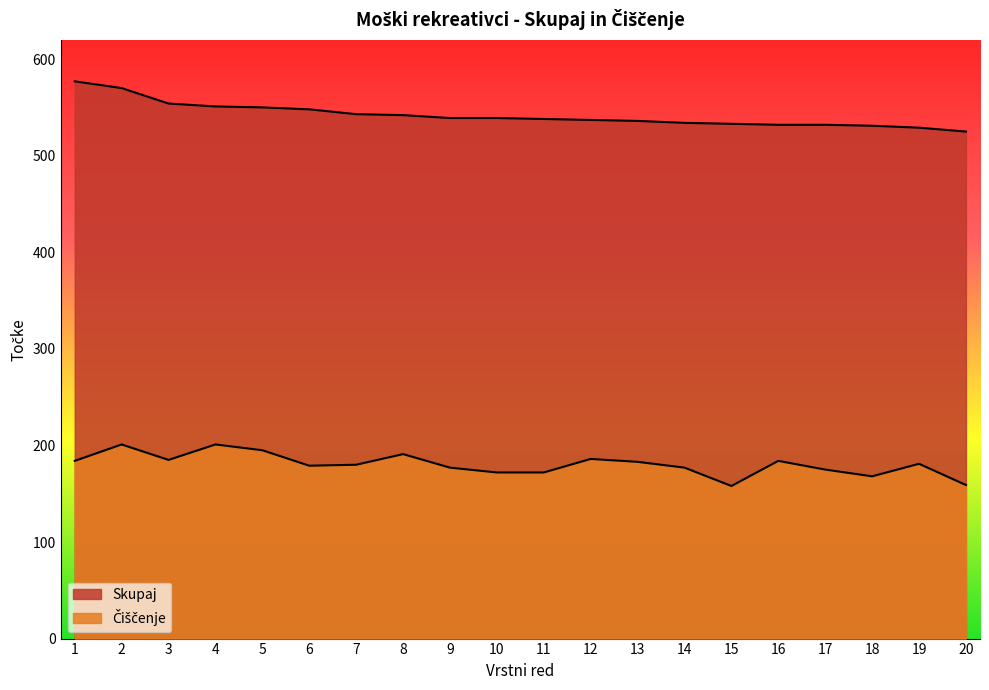

Where does the Skupaj series first go above 539?

1